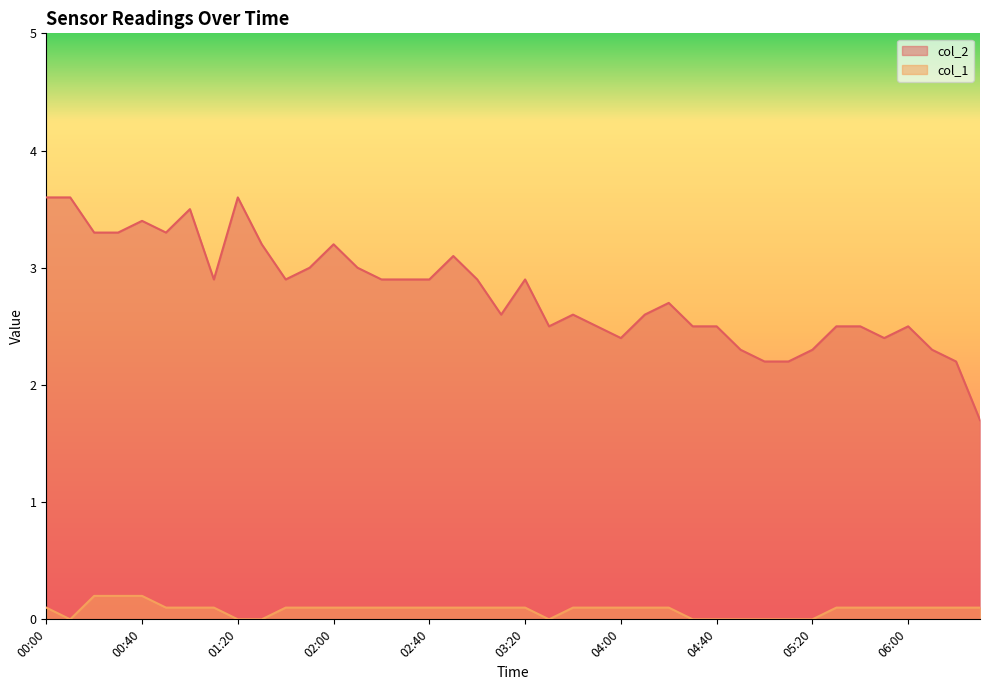

True or false: col_2 and col_1 intersect in this chart.

False